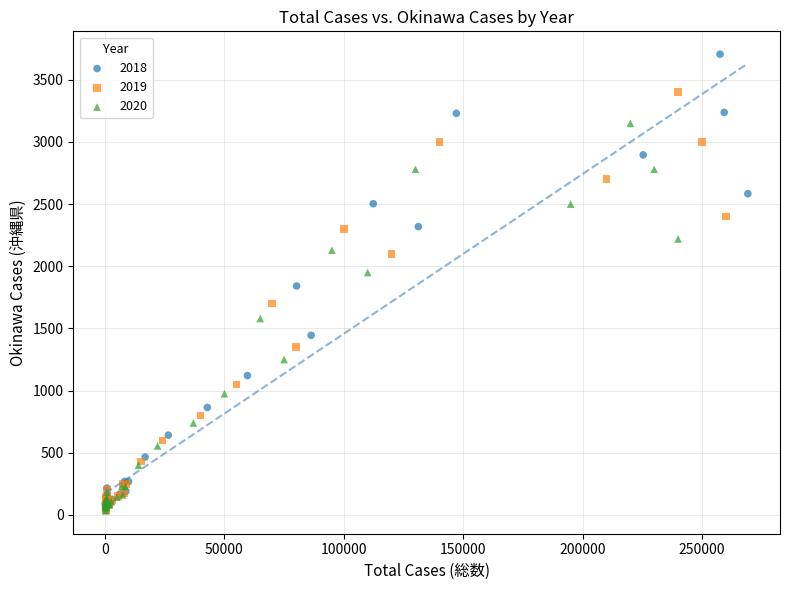

What are all the series names shown in the legend?

2018, 2019, 2020